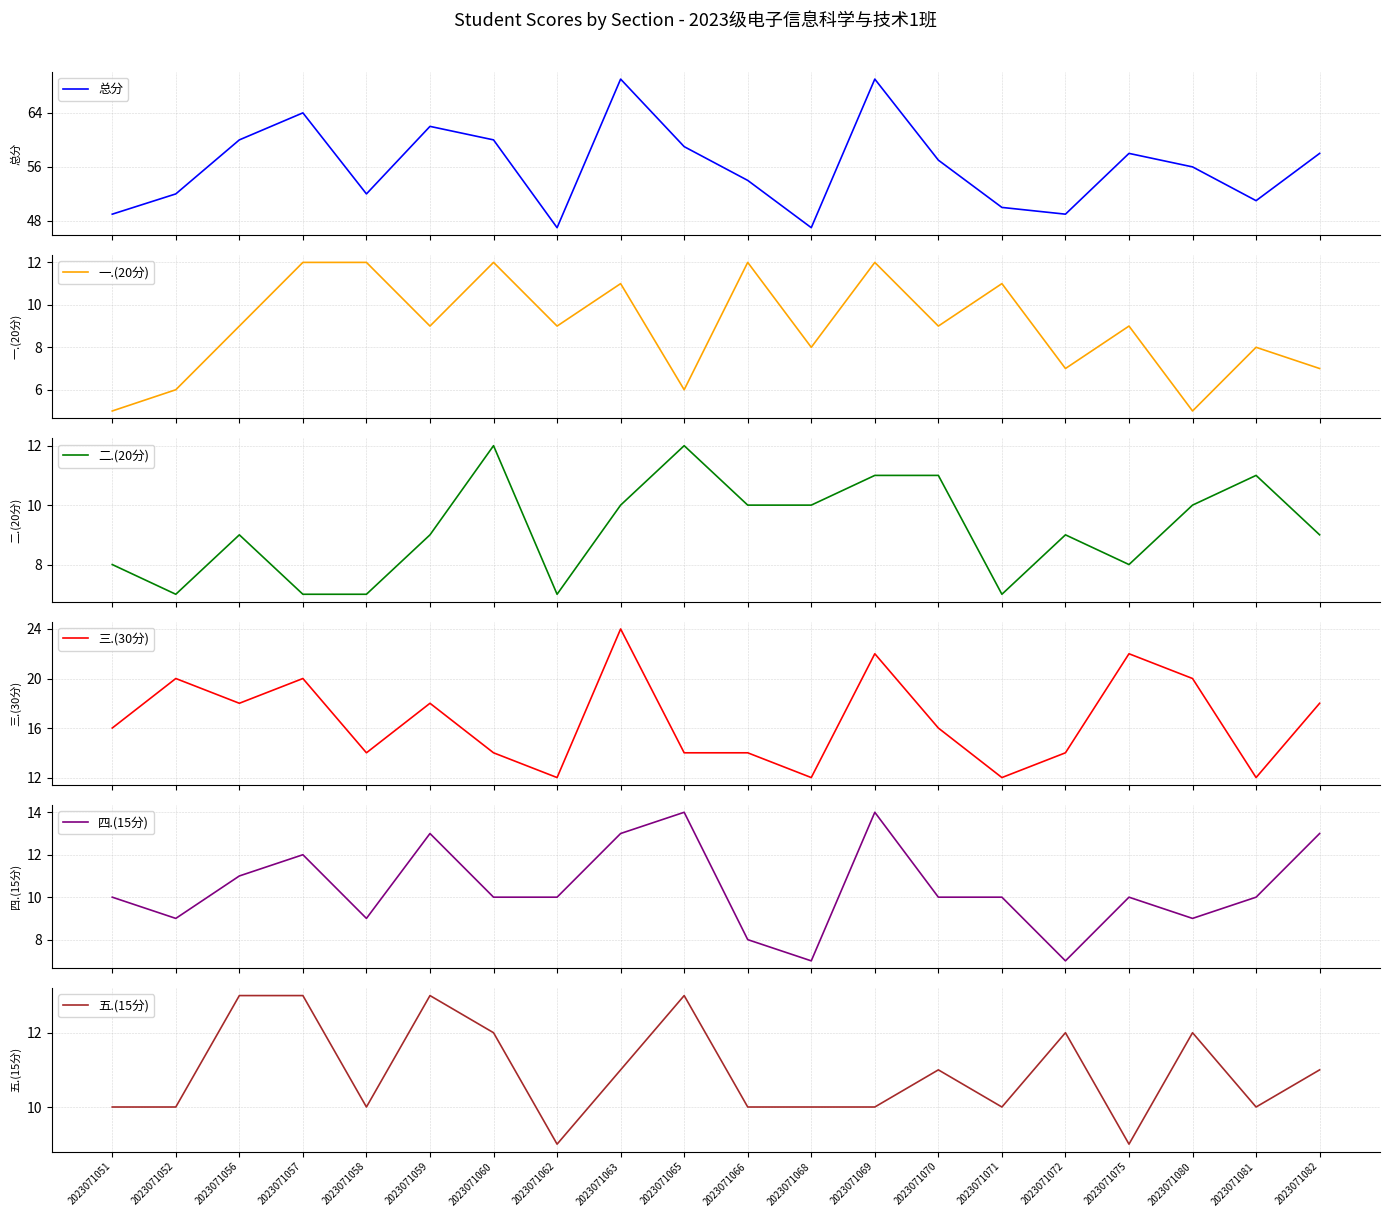

What value does the 五.(15分) series have at 2023071069?

10